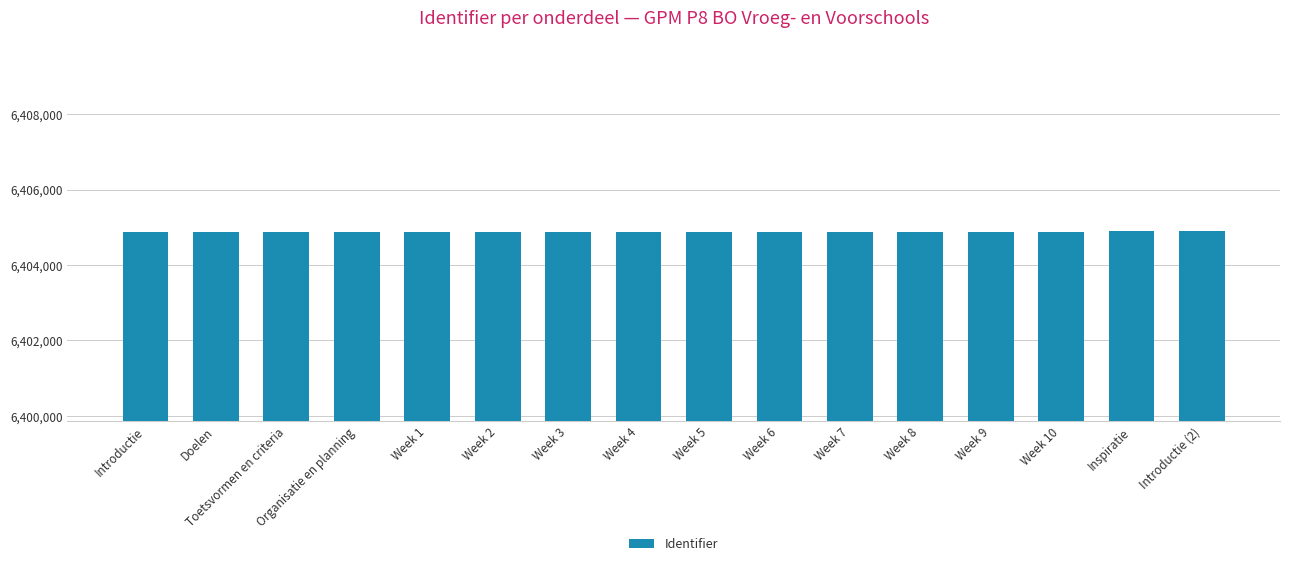

Are the bars grouped side by side (vs. stacked)?

No